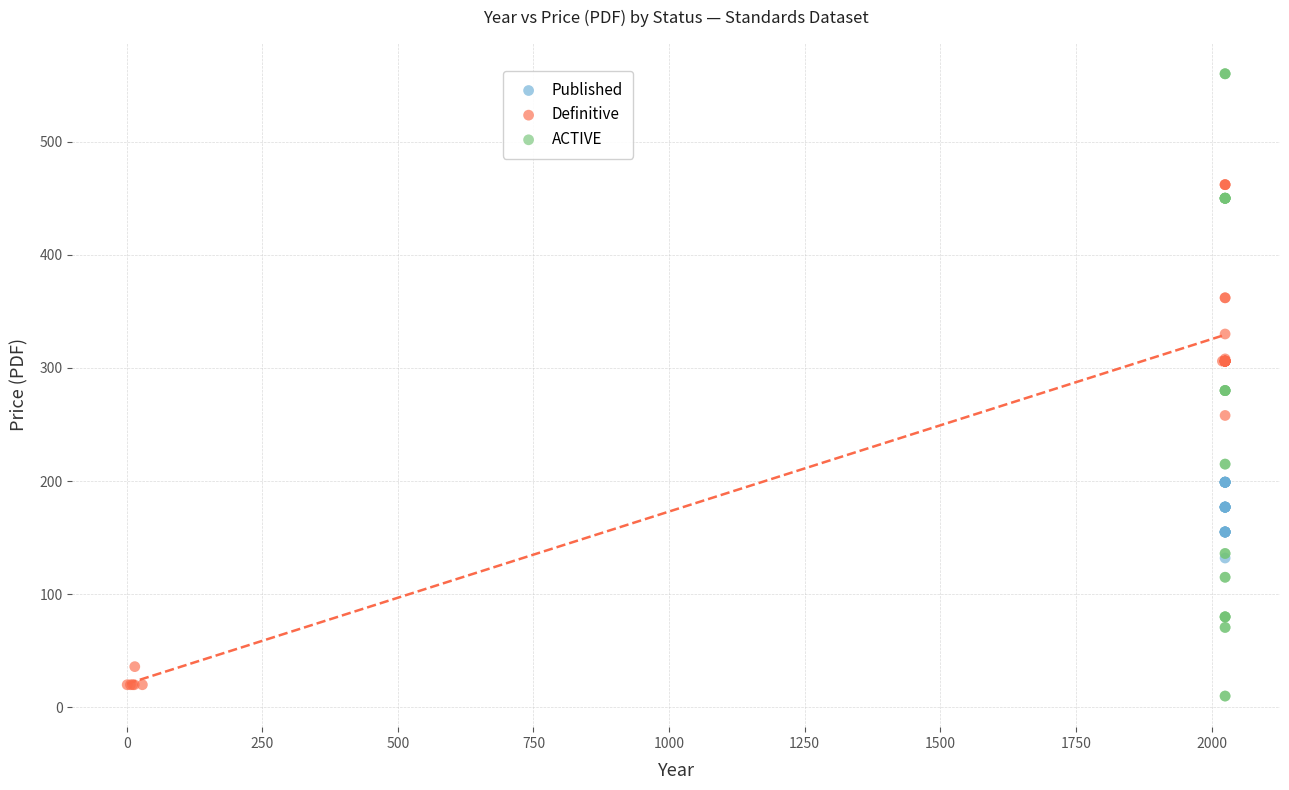

Which series reaches the minimum Y coordinate?

ACTIVE